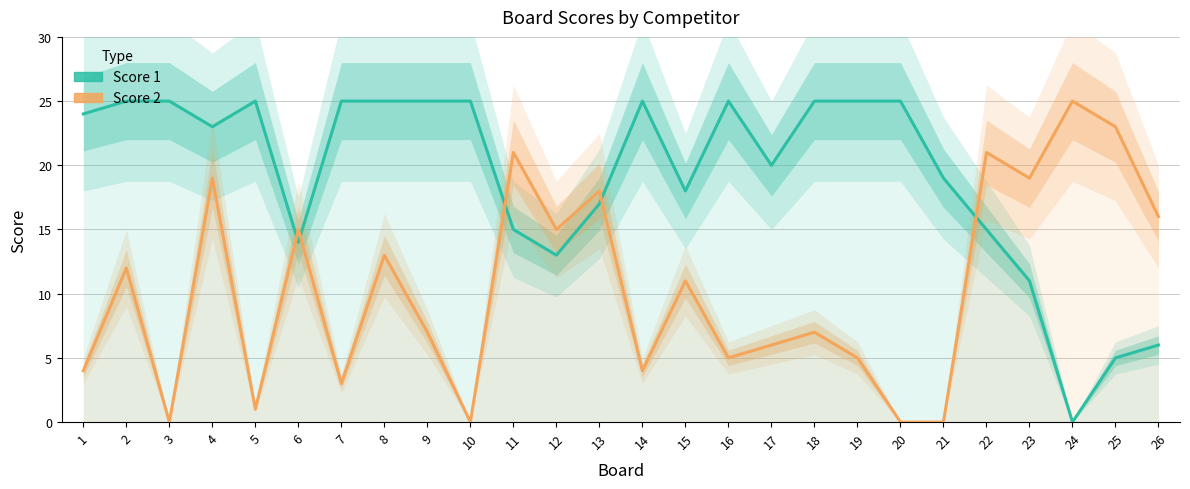

What is the difference between the maximum and minimum values in the Score 2 series?

25